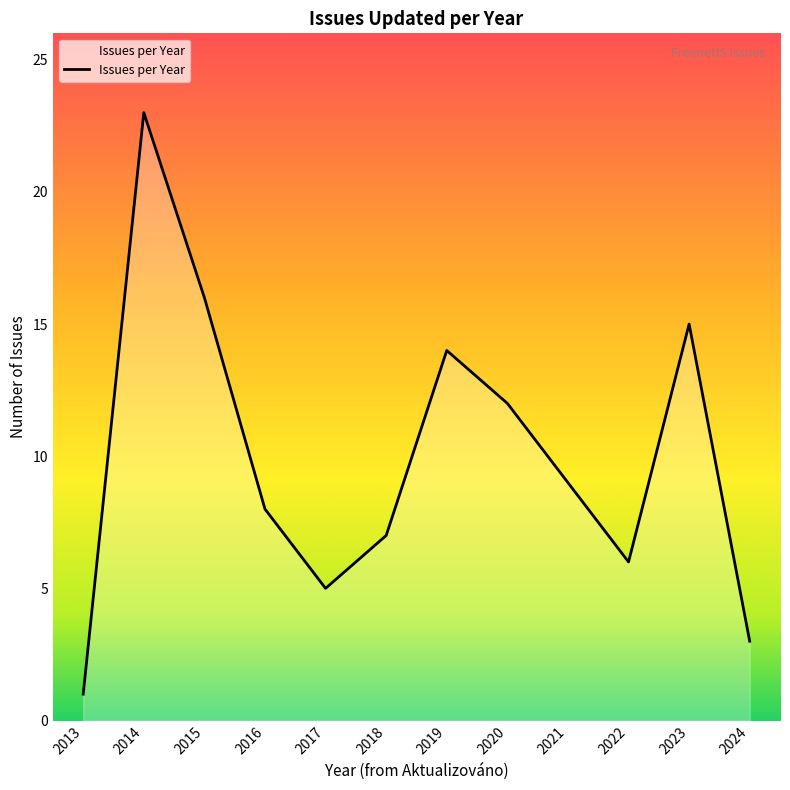

What is the ratio of the value at 2022 to the value at 2024?

2.0